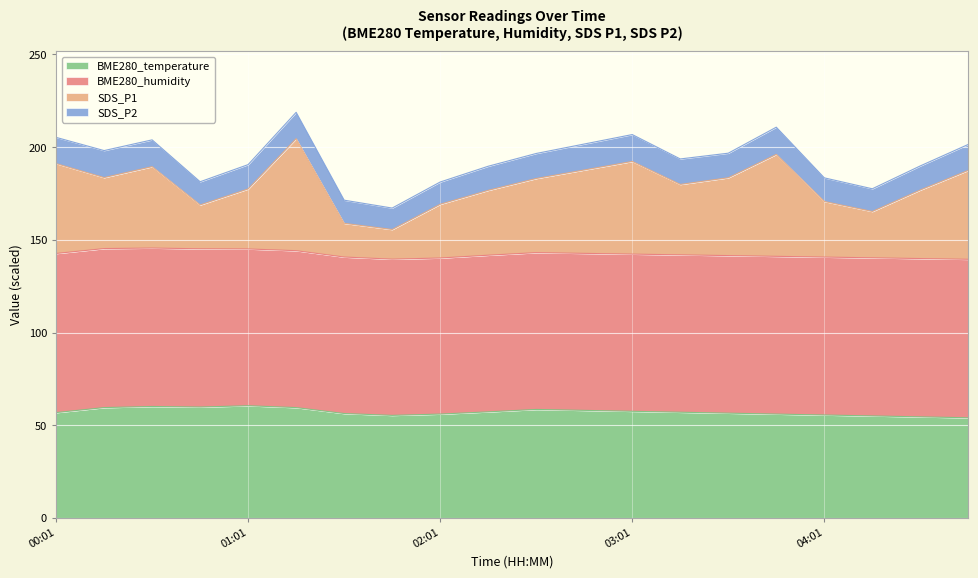

What position from the right is 2022-01-03 00:16?

19